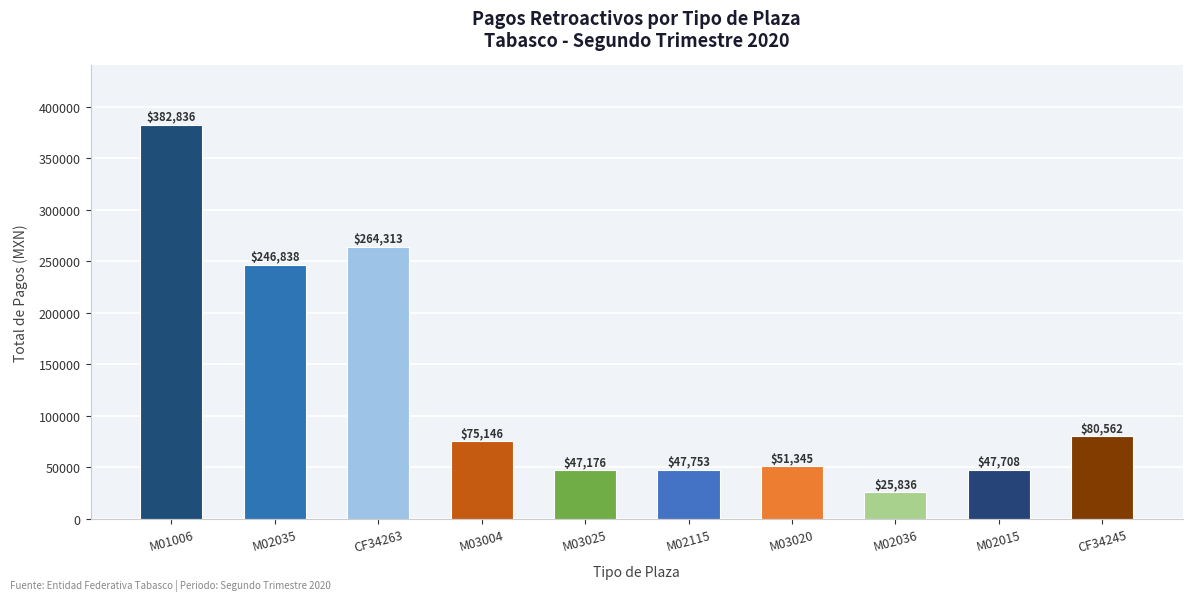

What is the value of the 6th bar from the left?

47753